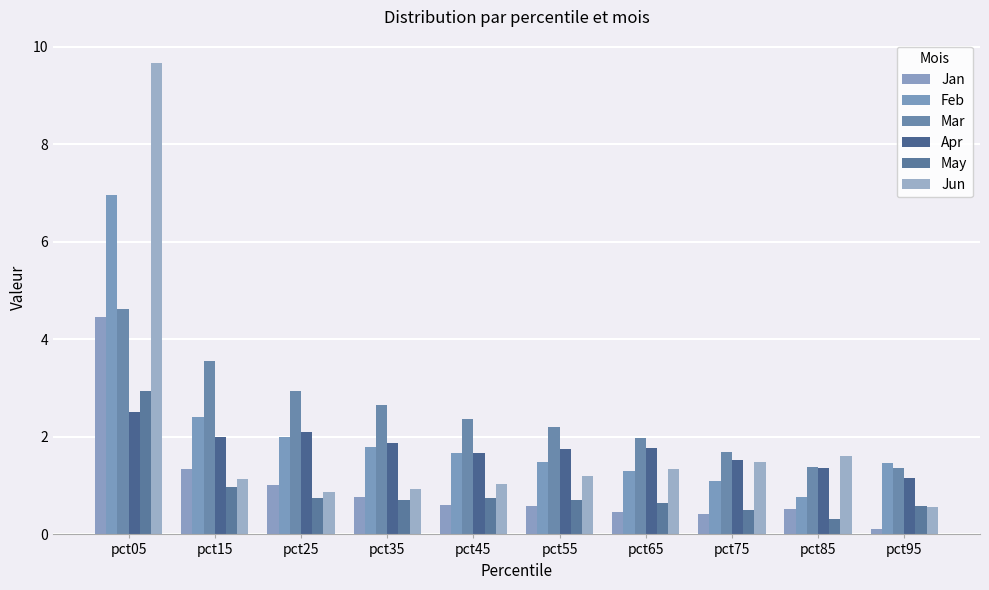

What is the sum of the Jun values at pct45 and pct55?

2.2